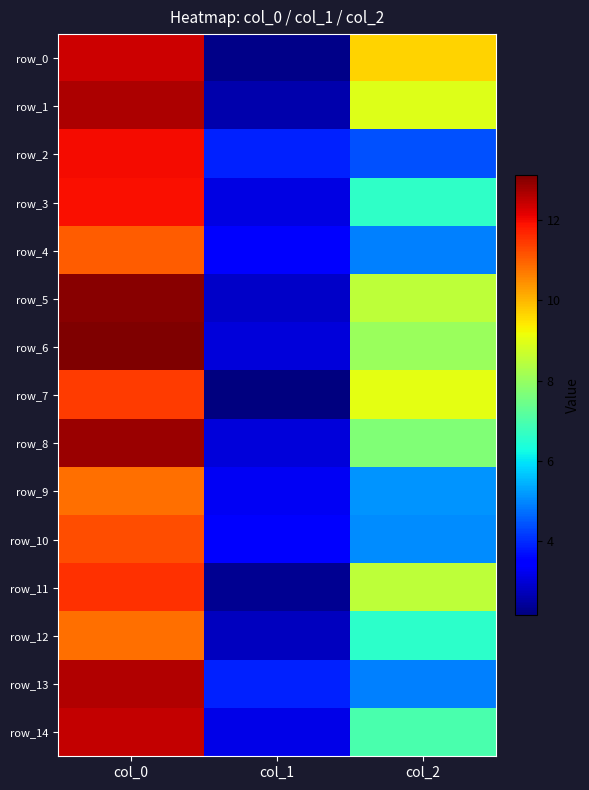

Reading left to right, list all the values displayed in this chart.

row_0: 12.4	2.2	9.7
row_1: 12.7	2.6	8.9
row_2: 12.0	3.9	4.4
row_3: 11.9	3.1	6.6
row_4: 11.1	3.4	4.9
row_5: 13.0	2.8	8.5
row_6: 13.1	3.0	8.0
row_7: 11.4	2.1	9.1
row_8: 12.9	3.0	7.7
row_9: 10.8	3.3	5.1
row_10: 11.2	3.4	5.0
row_11: 11.6	2.4	8.5
row_12: 10.8	2.8	6.6
row_13: 12.6	3.9	4.9
row_14: 12.5	3.2	7.0